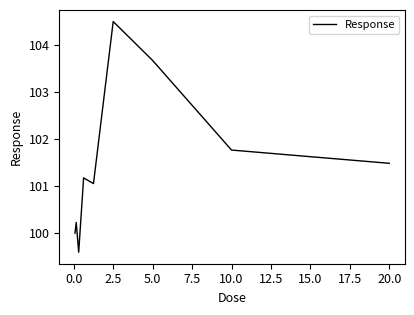

What is the difference between the maximum and minimum values?

4.9